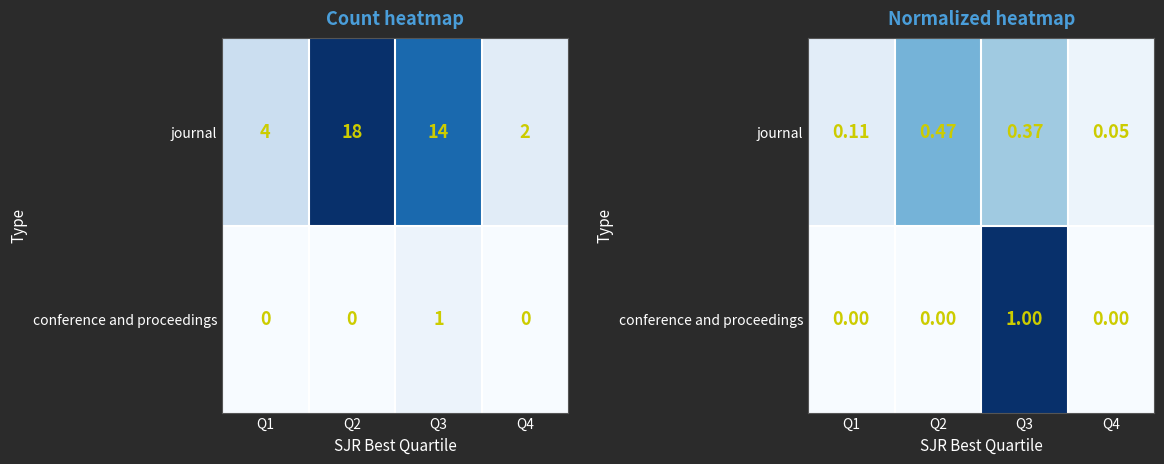

Rank the series by their maximum value, from highest to lowest.

conference and proceedings, journal